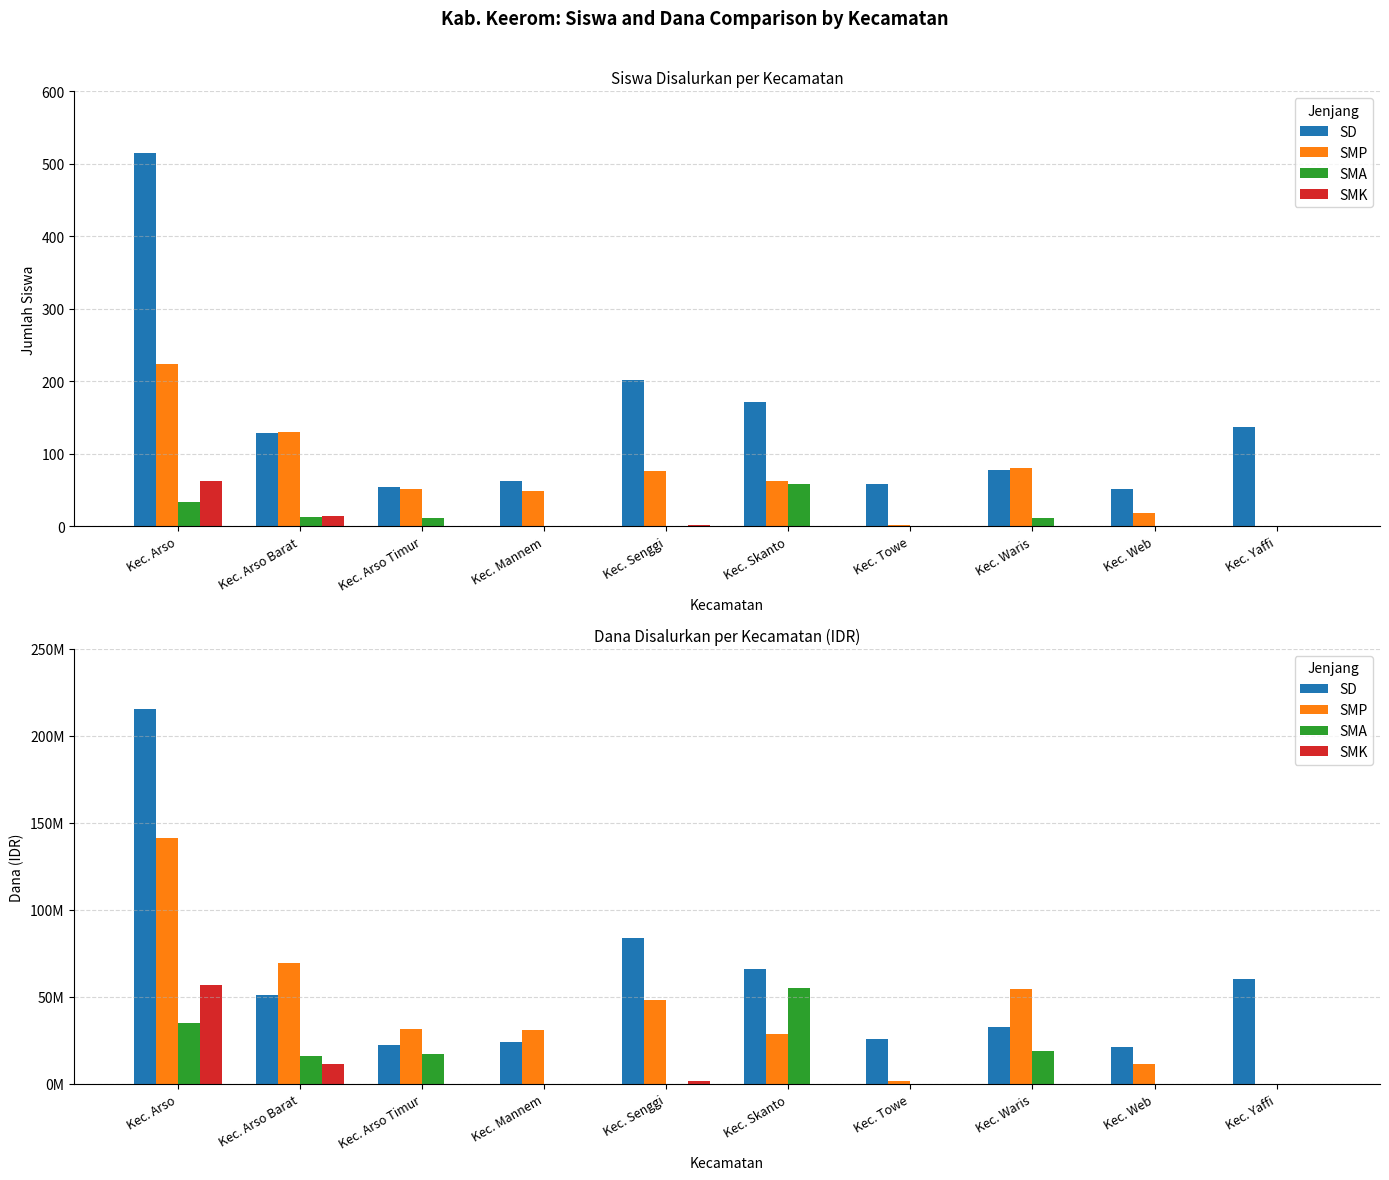

What is the spread (max minus min) of values at Kec. Arso?

180225000